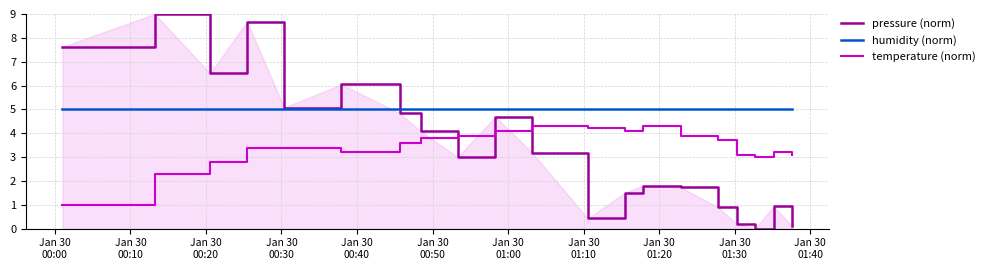

Which series has the widest spread of values?

pressure (norm)